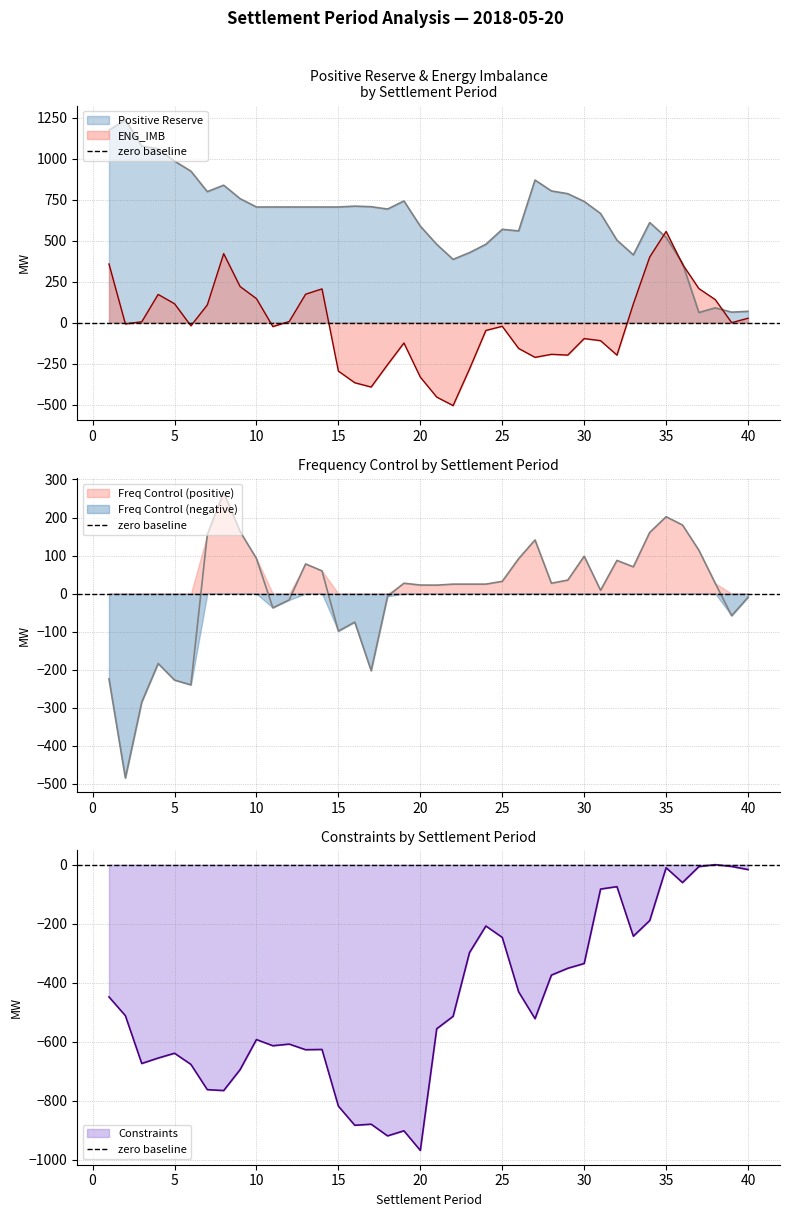

At how many categories does at least one series exceed 229?

36